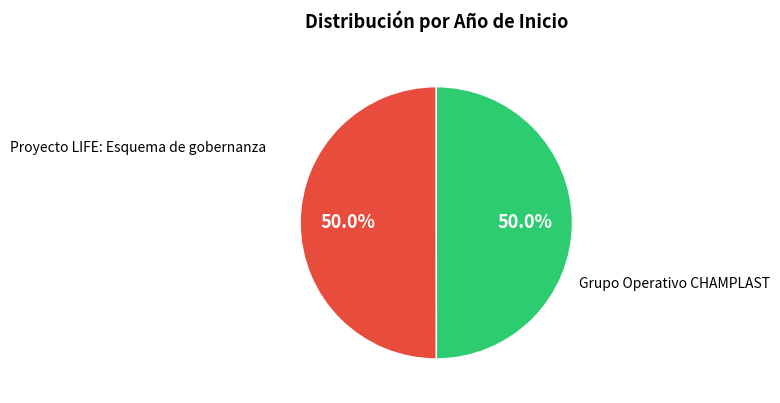

Approximately how many times larger is the value at Proyecto LIFE: Esquema de gobernanza compared to Grupo Operativo CHAMPLAST?

1.0